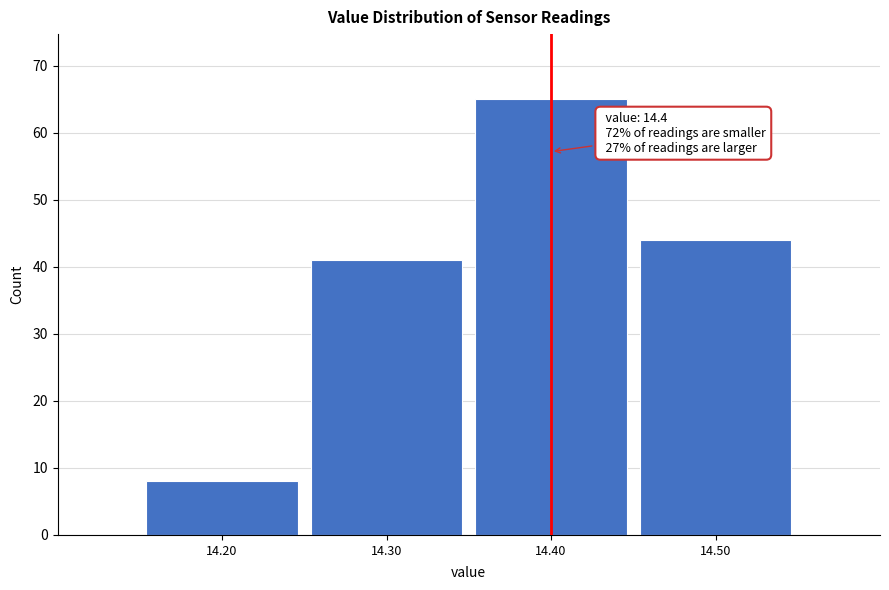

Over which range of the x-axis is the bar tallest?

14.35 to 14.45